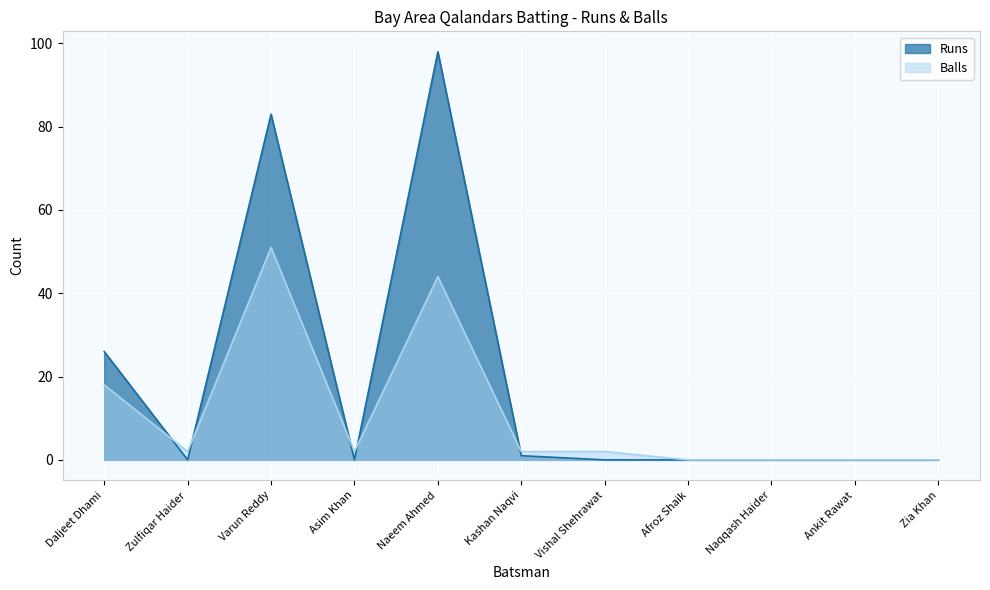

What is the difference between the maximum and minimum values in the Balls series?

51